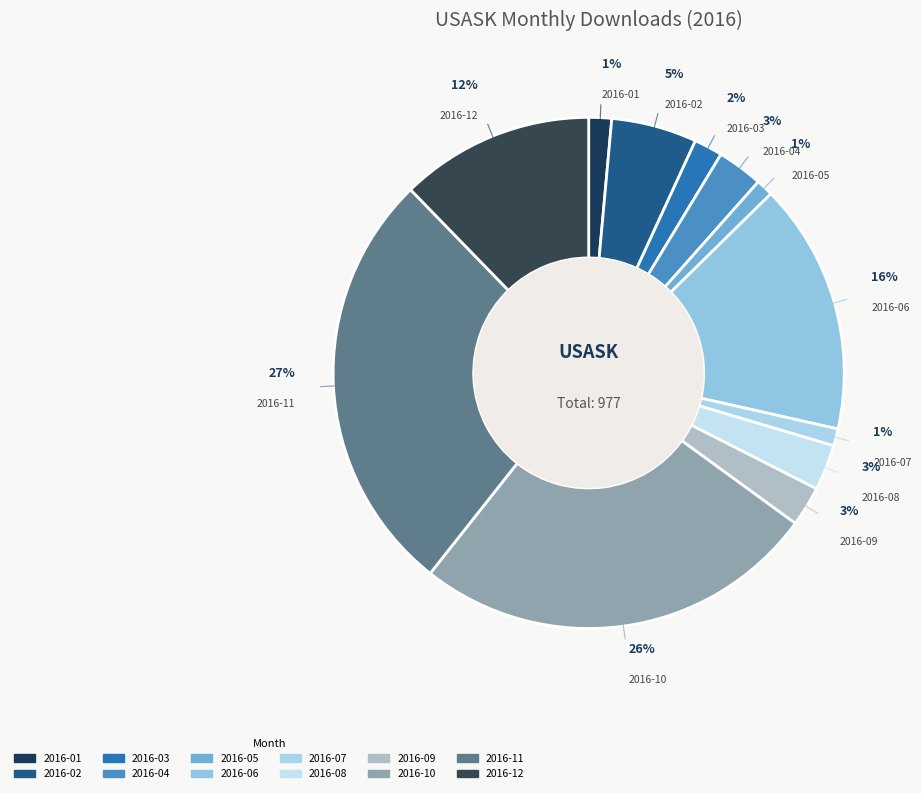

To the nearest percent, what portion does 2016-04 represent?

3%